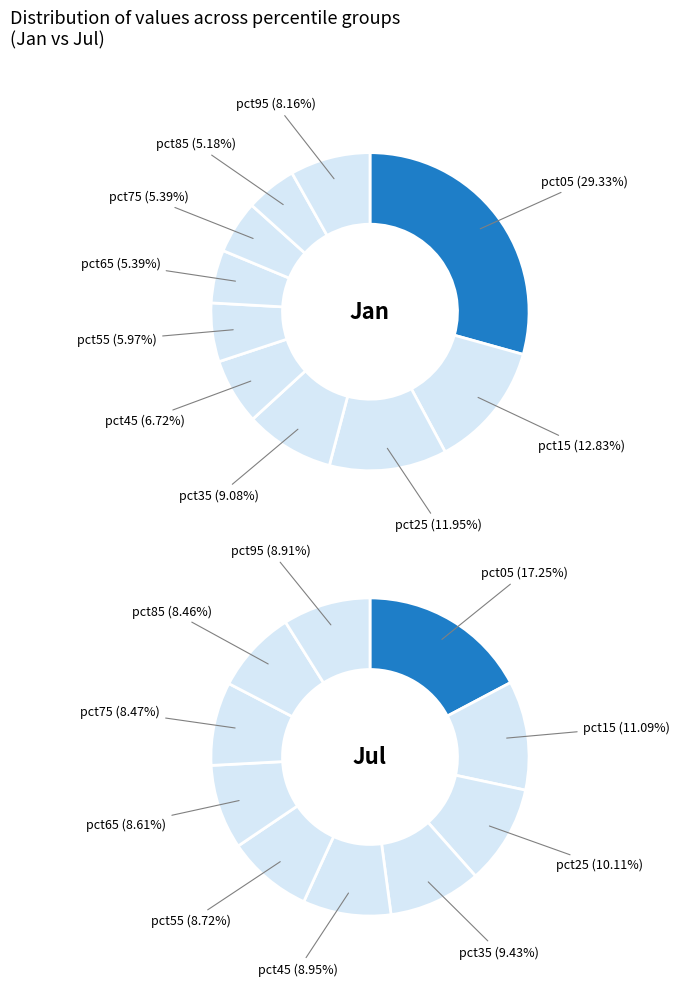

To the nearest percent, what portion does 4 represent?

7%